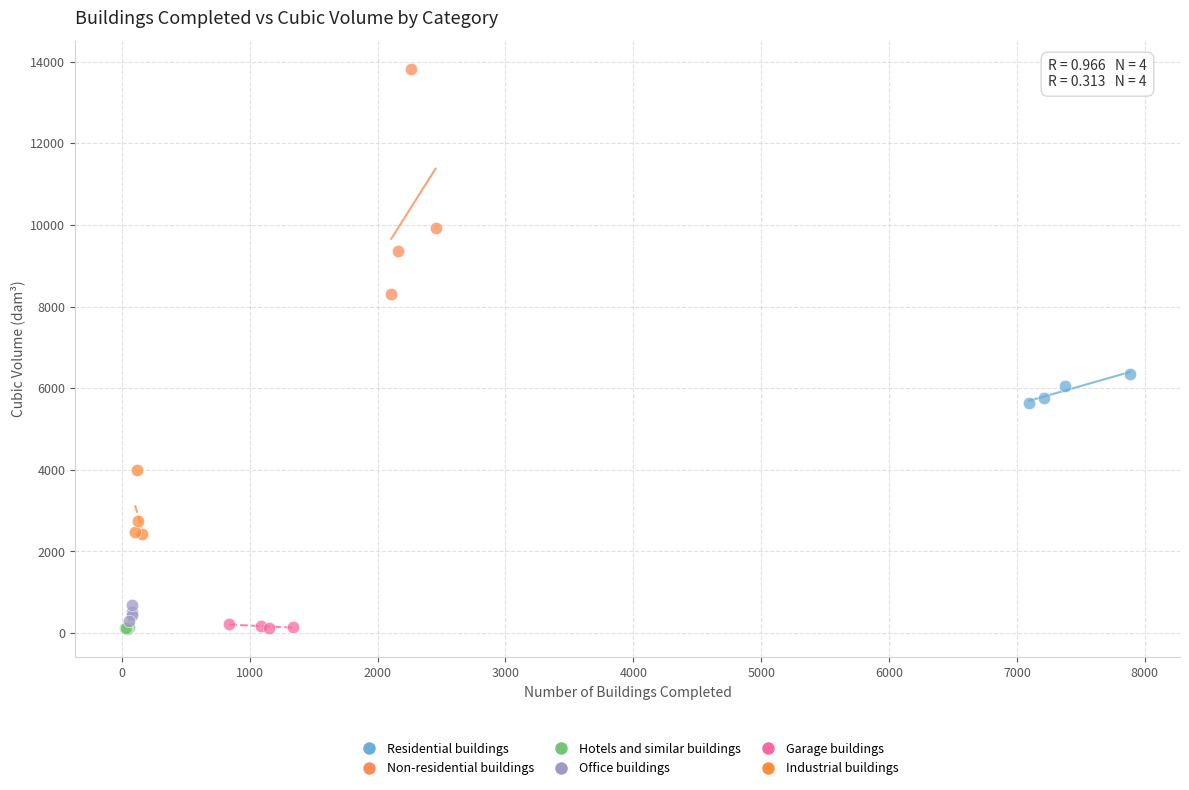

Which series contains the highest Y value?

Non-residential buildings